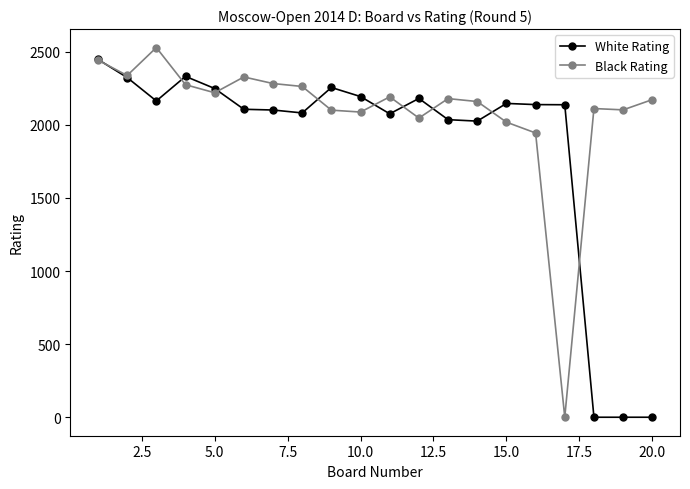

Rank the series by their average value, from lowest to highest.

White Rating, Black Rating